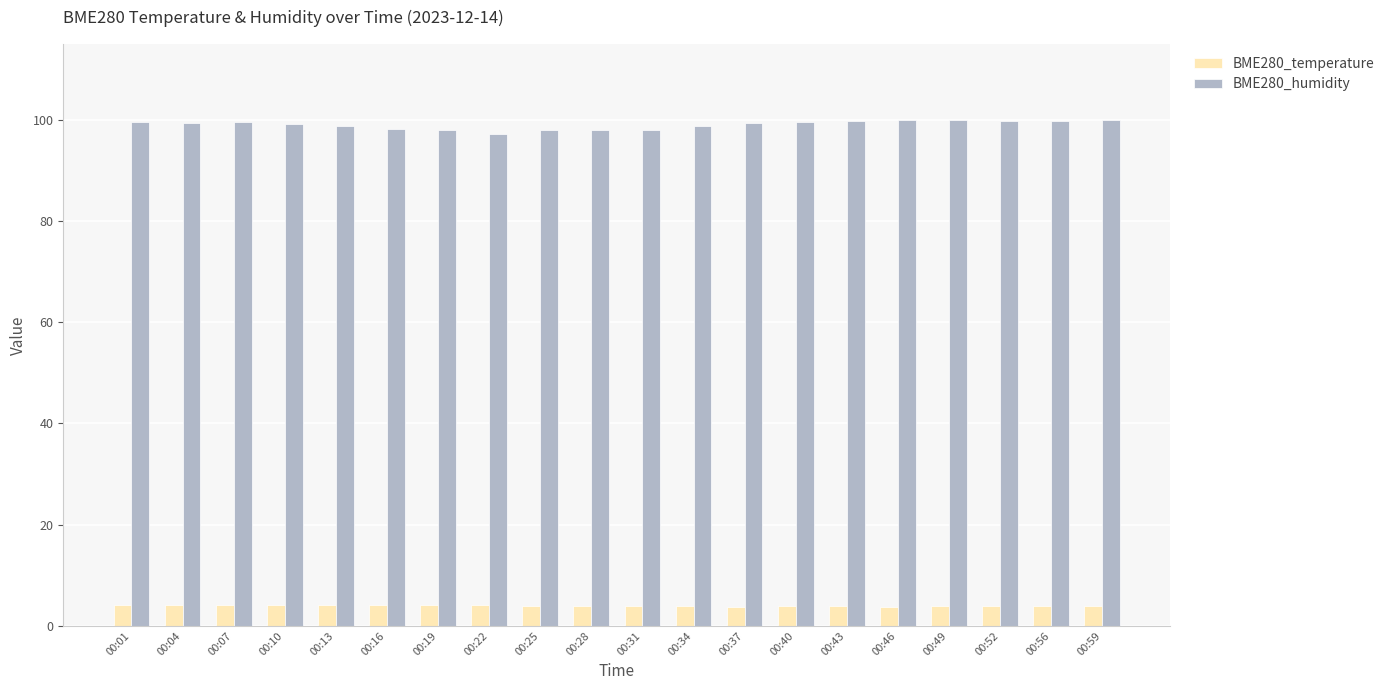

Is the value of BME280_temperature at 00:40 greater than the value of BME280_humidity at 00:04?

No